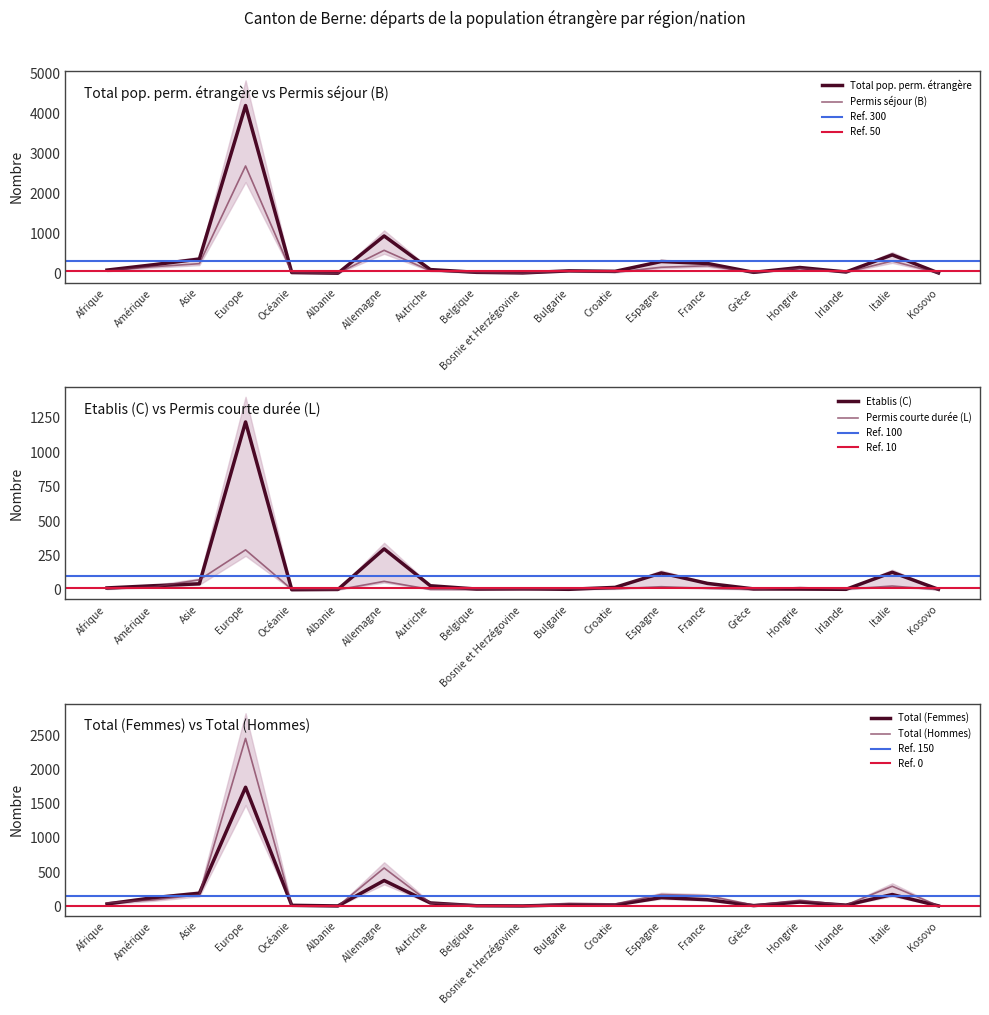

Where is Permis courte durée (L) nearest to the value 145?

Asie